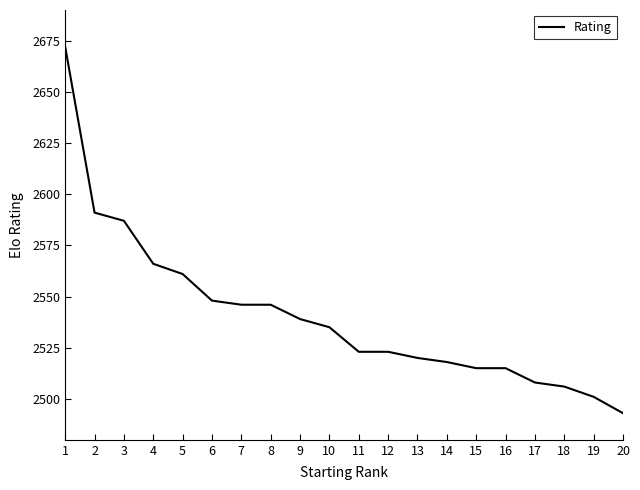

True or false: the data shows 4515 at 15.

False